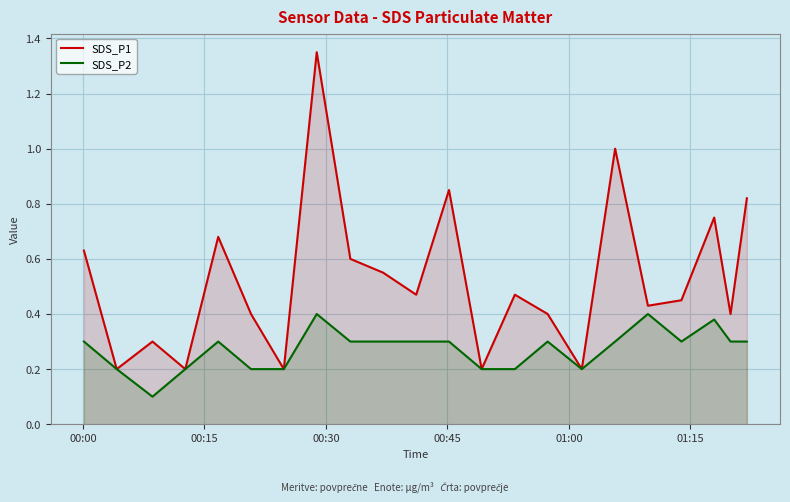

What is the smallest value displayed?

0.1